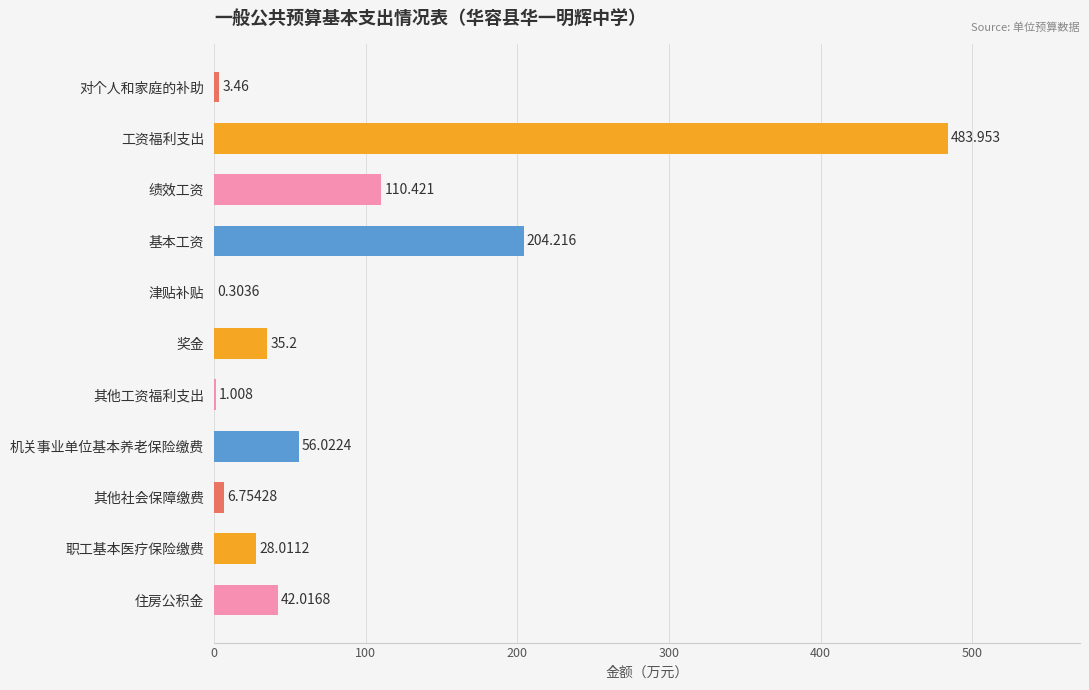

Which label corresponds to the largest value in the chart?

工资福利支出